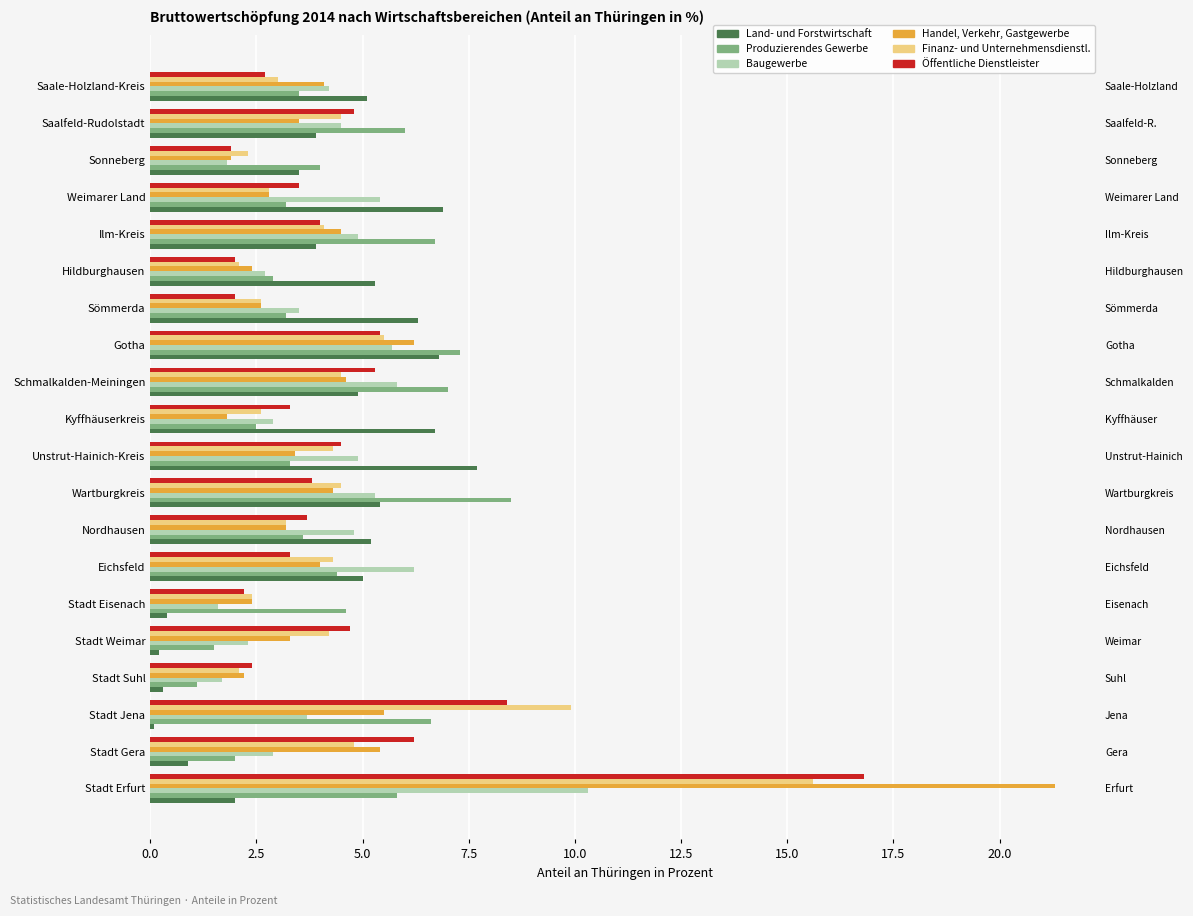

How many data points does each series have?

20